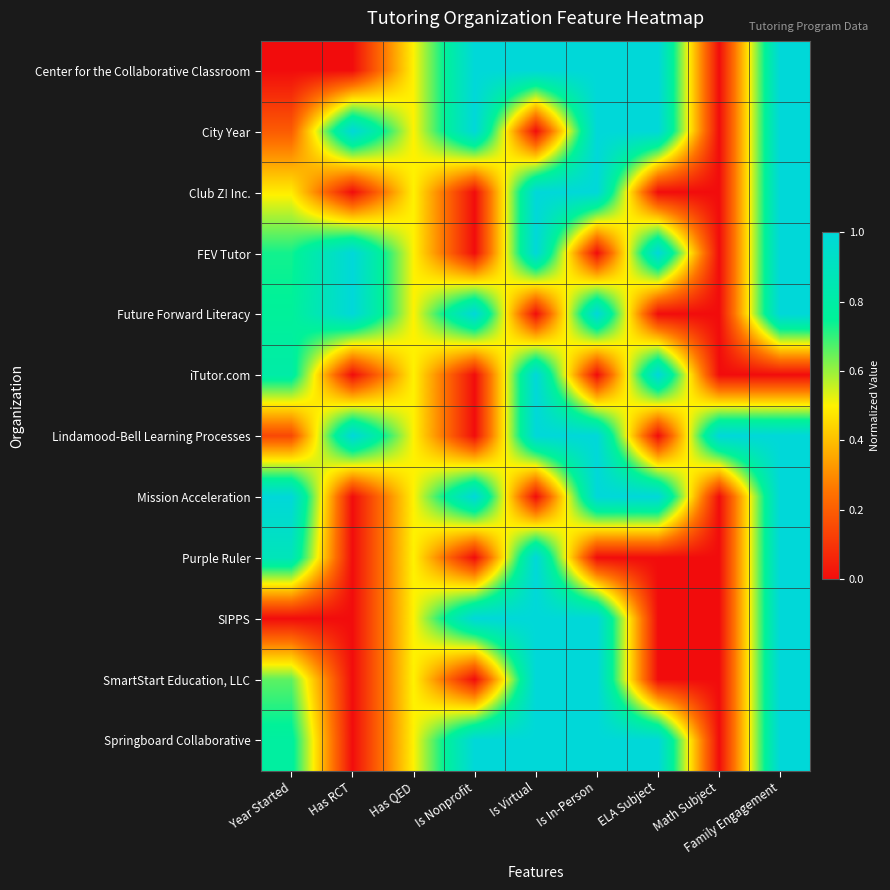

What is the difference between the highest and lowest values at Family Engagement?

1.0